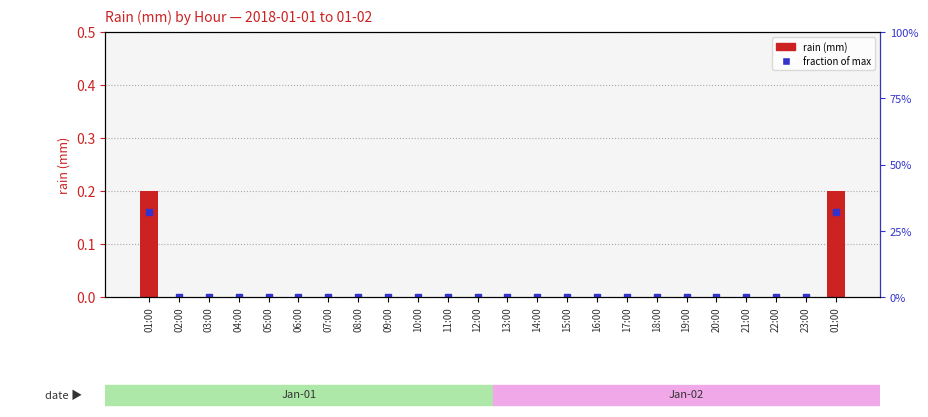

Which series reaches the maximum Y coordinate?

rain (mm)